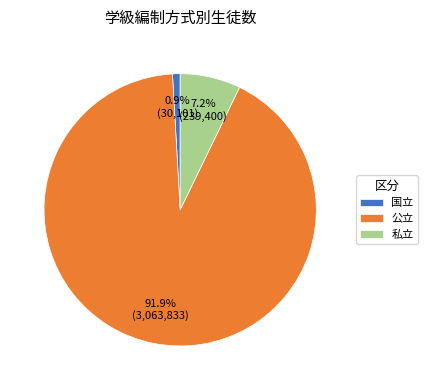

Which has a higher value, 公立 or 私立?

公立